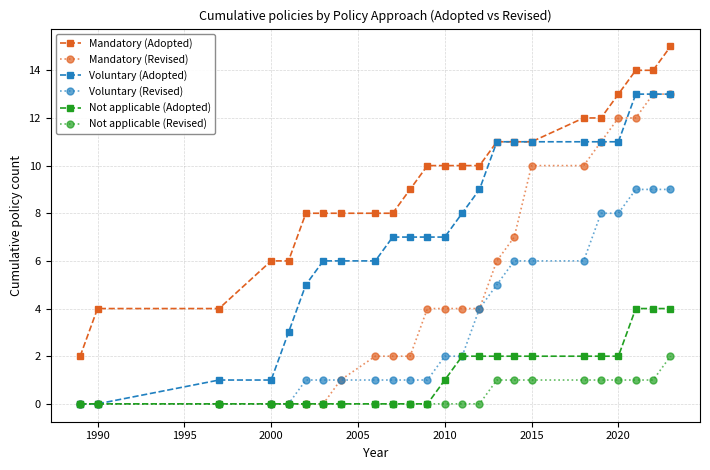

What is the value of the Voluntary (Revised) point at the 17th from the left?

6